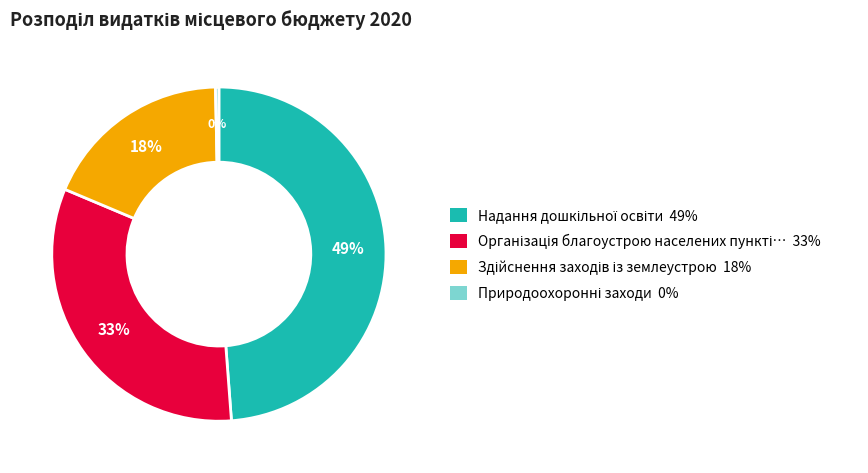

Is there a majority slice in this chart?

No